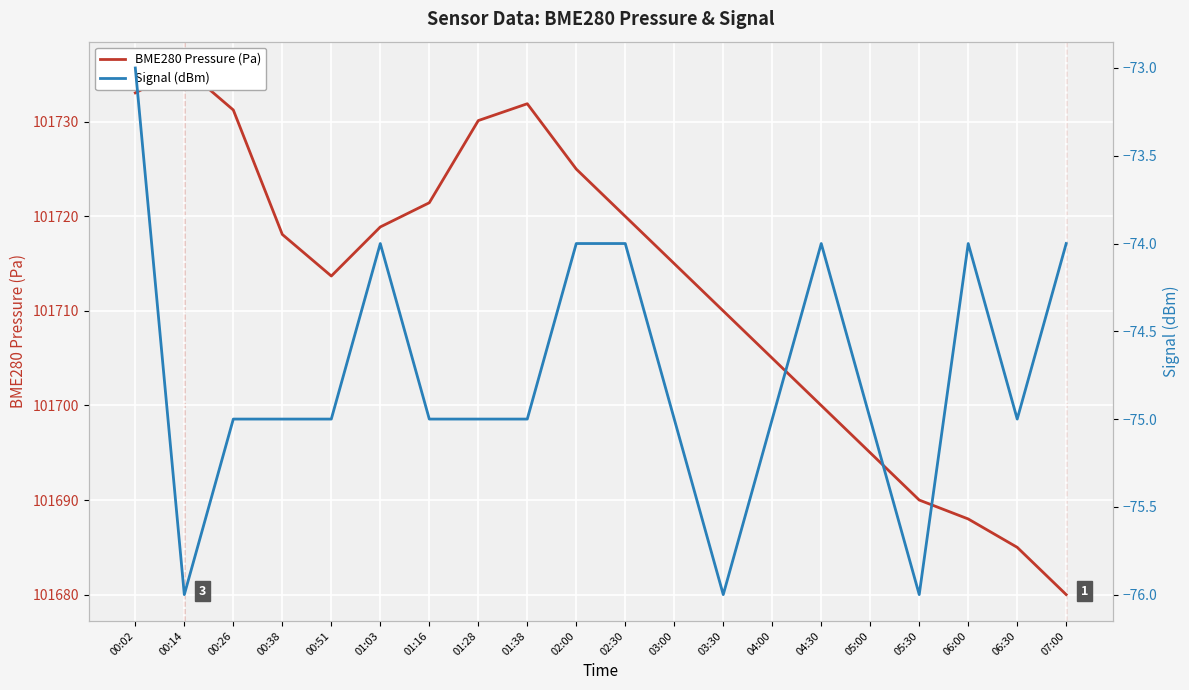

Which series has the widest spread of values?

BME280 Pressure (Pa)